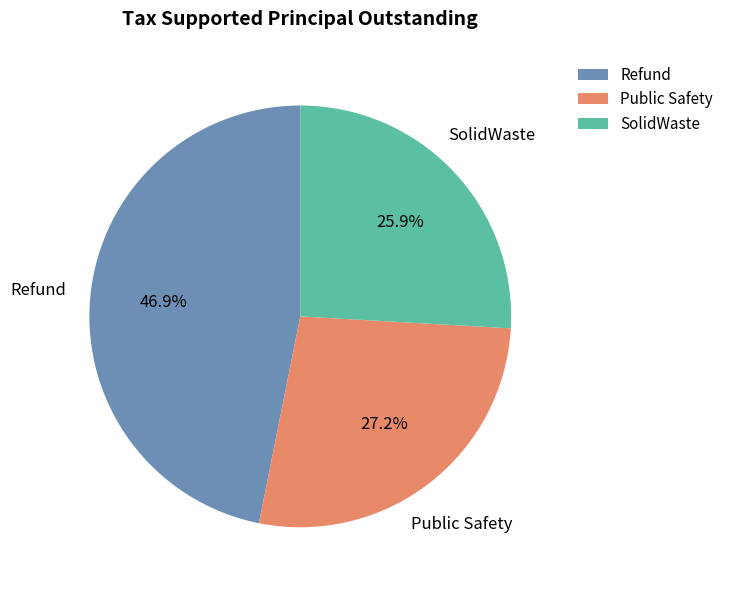

To the nearest percent, what is the combined percentage of SolidWaste and Refund?

73%